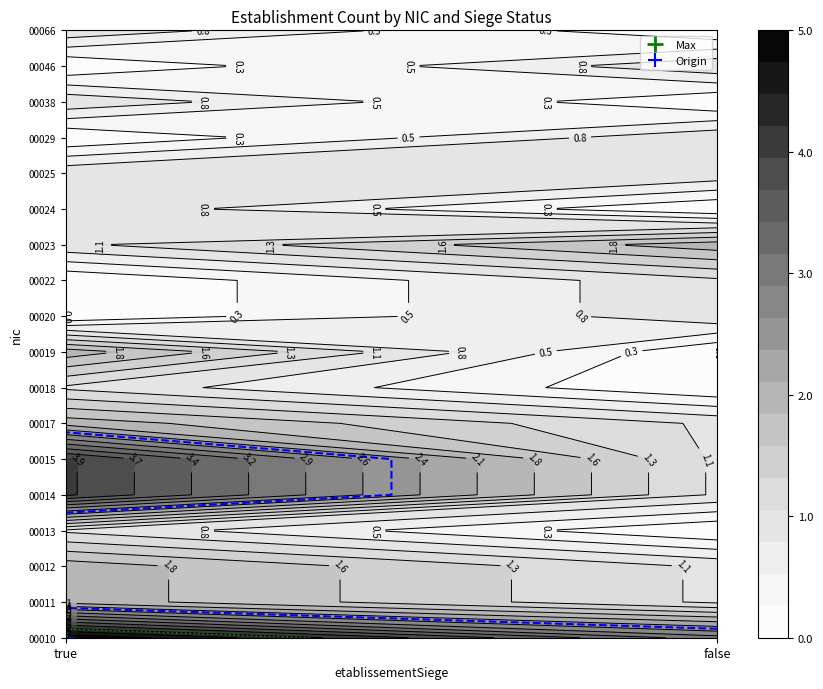

List the series in order of their peak value, highest first.

00010, 00014, 00015, 00011, 00012, 00017, 00019, 00023, 00013, 00018, 00020, 00022, 00024, 00025, 00029, 00038, 00046, 00066